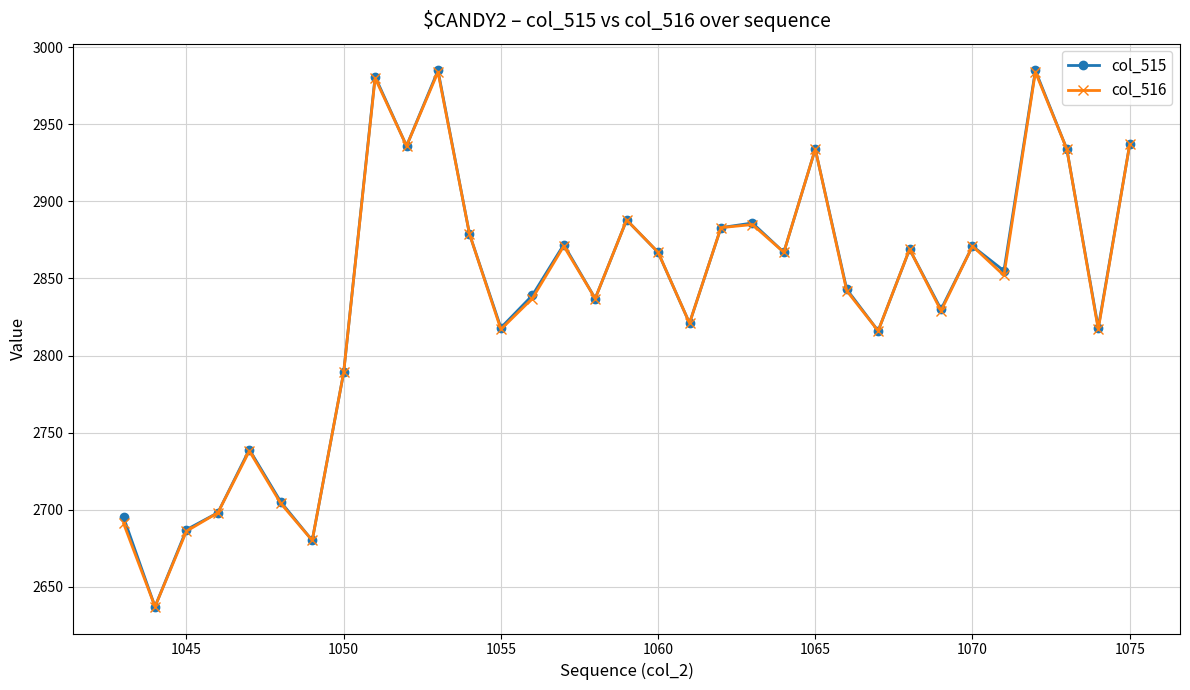

What is the highest value of the col_515 series?

2985